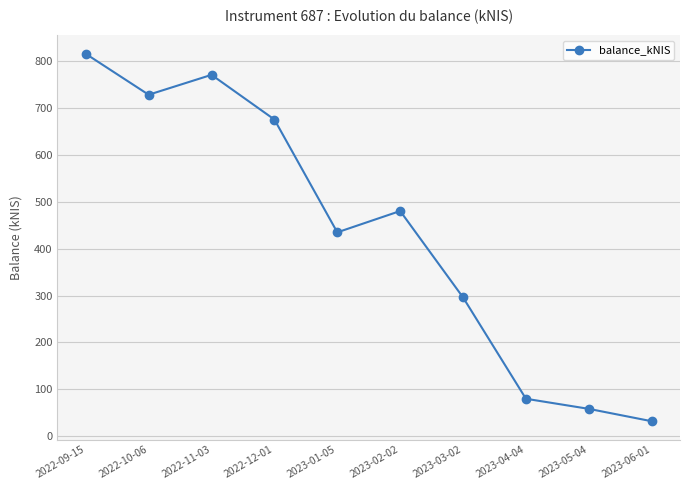

What is the smallest value displayed?

32.1